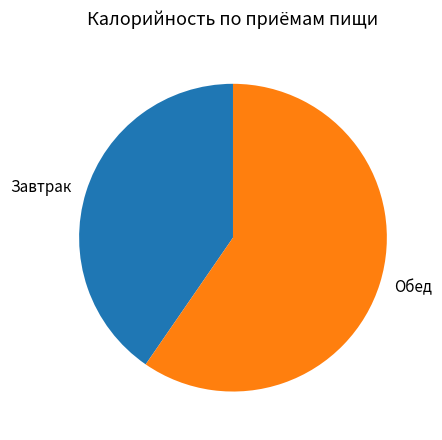

Is it true that Завтрак is 32% of the pie?

False